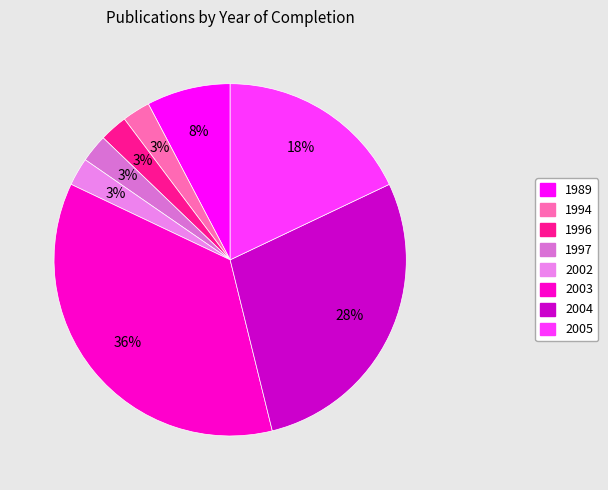

How many slices are in this pie chart?

8